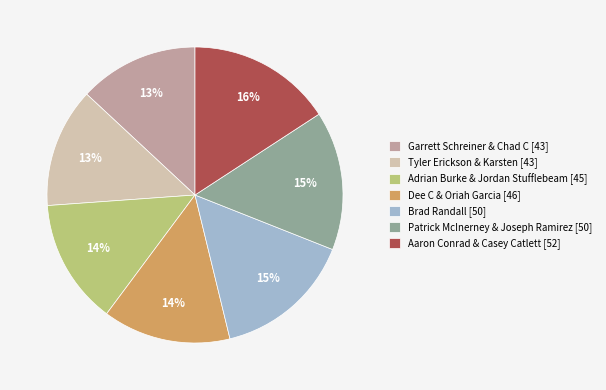

How many slices are in this pie chart?

7